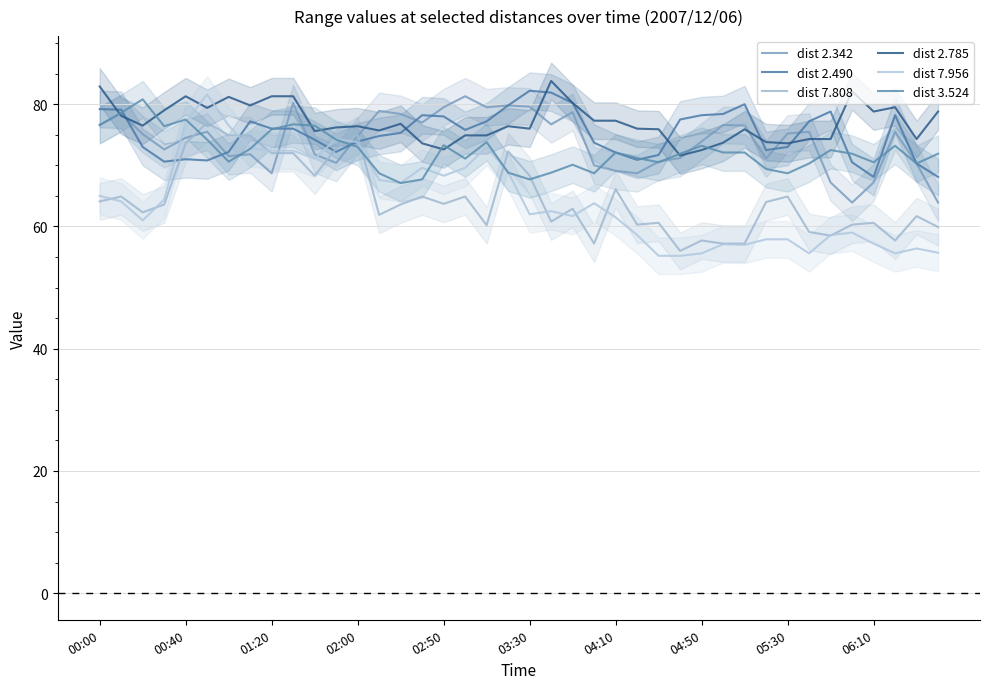

Rank the series by their maximum value, from highest to lowest.

2.785, 2.490, 7.956, 2.342, 3.524, 7.808